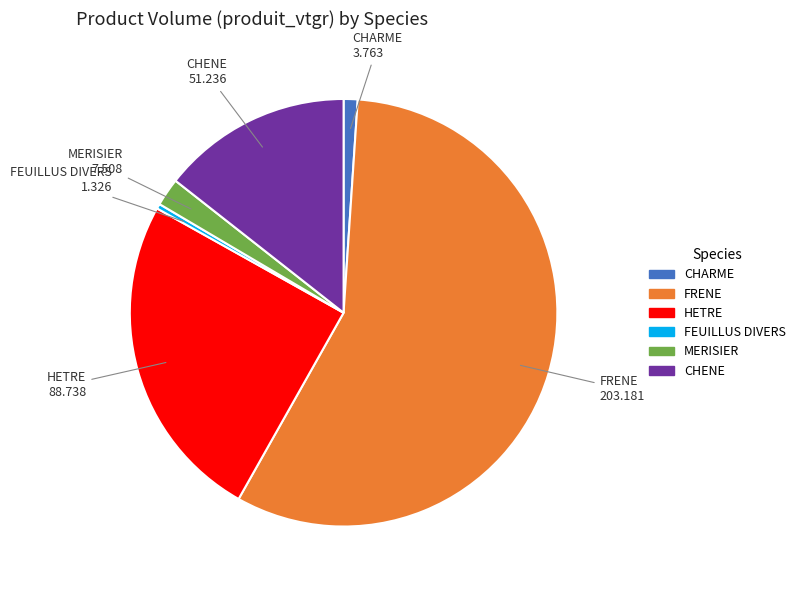

Which has a higher value, CHENE or HETRE?

HETRE